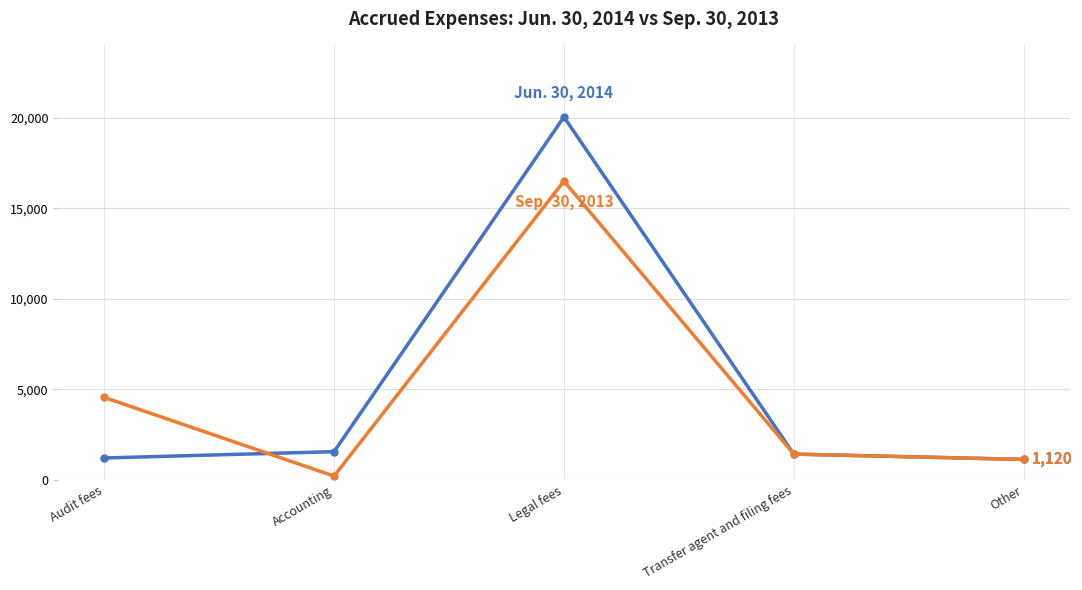

What is the total value across all series at Audit fees?

5750